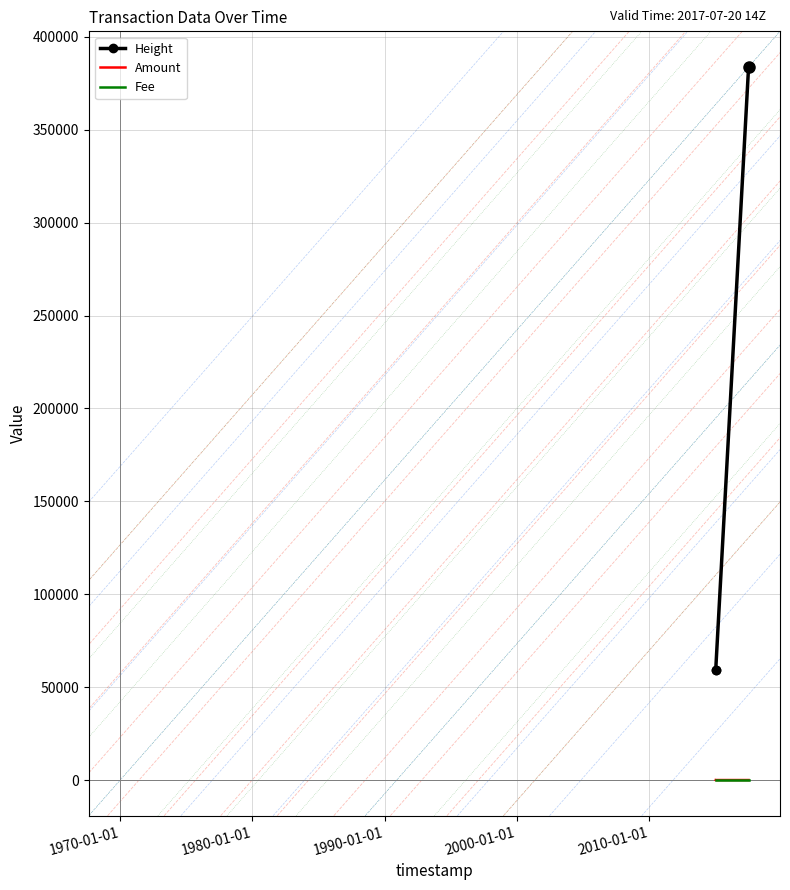

What is the highest value of the Height series?

383817